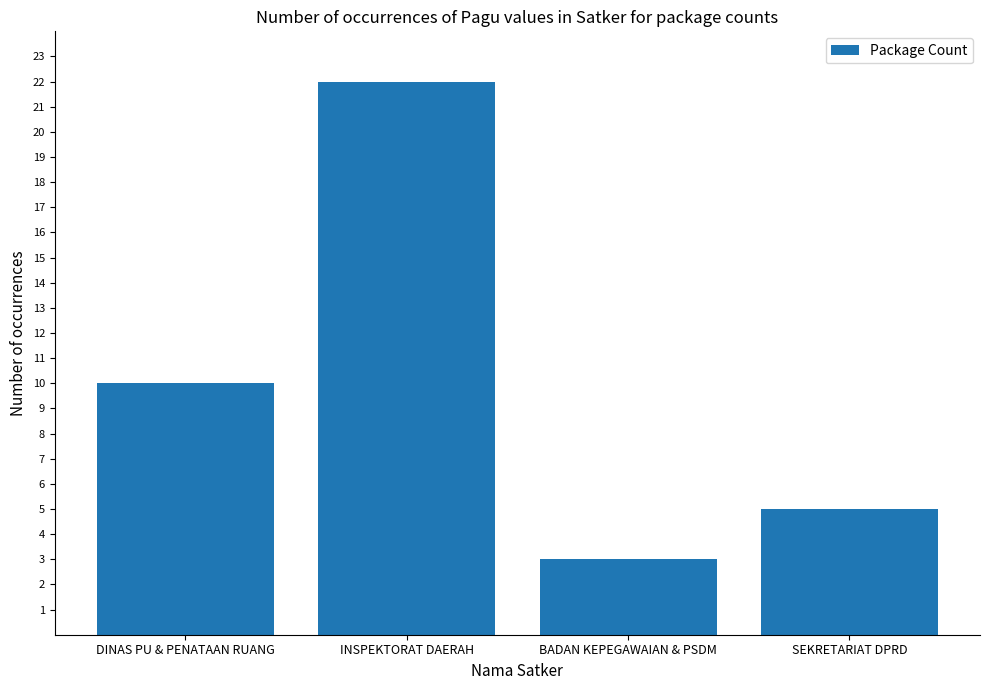

Reading right to left, list all the values displayed in this chart.

5	3	22	10